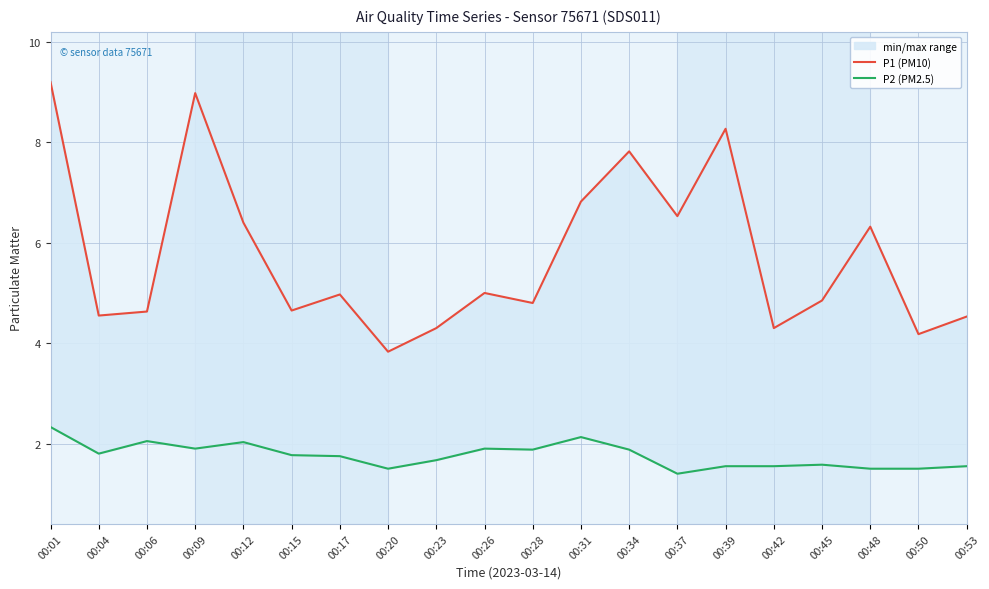

True or false: P2 (PM2.5) and P1 (PM10) intersect in this chart.

False